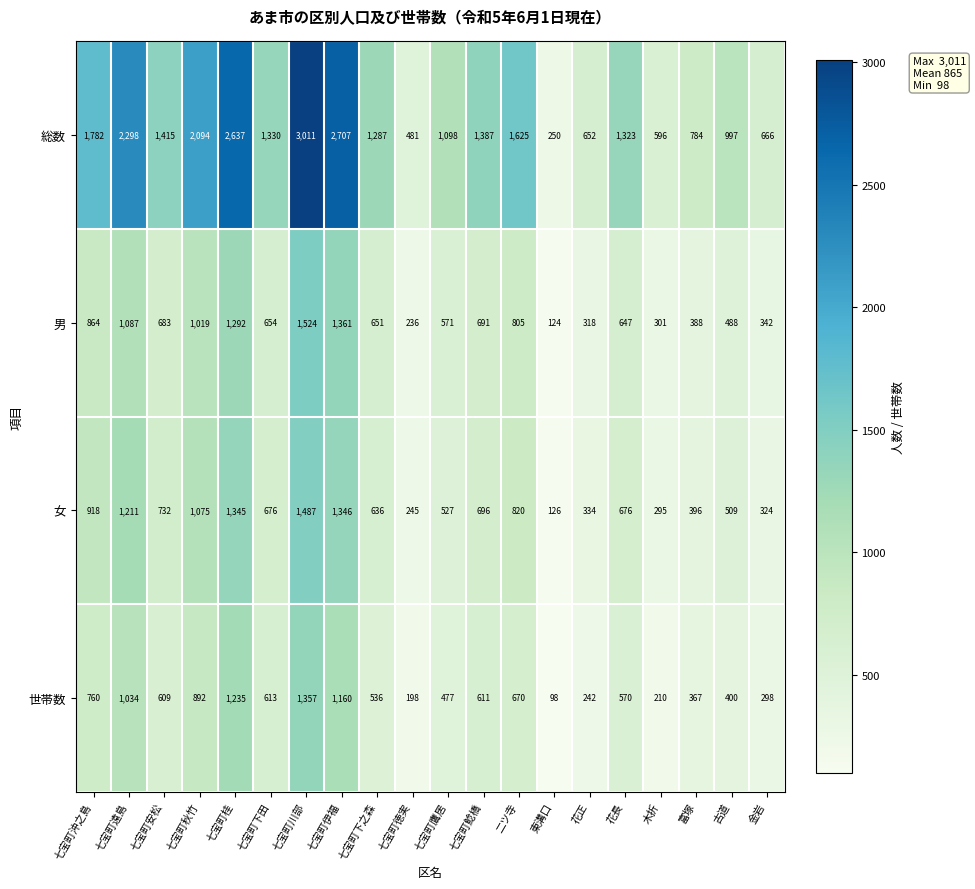

Which series changed the most between 七宝町伊福 and 七宝町鷹居?

総数